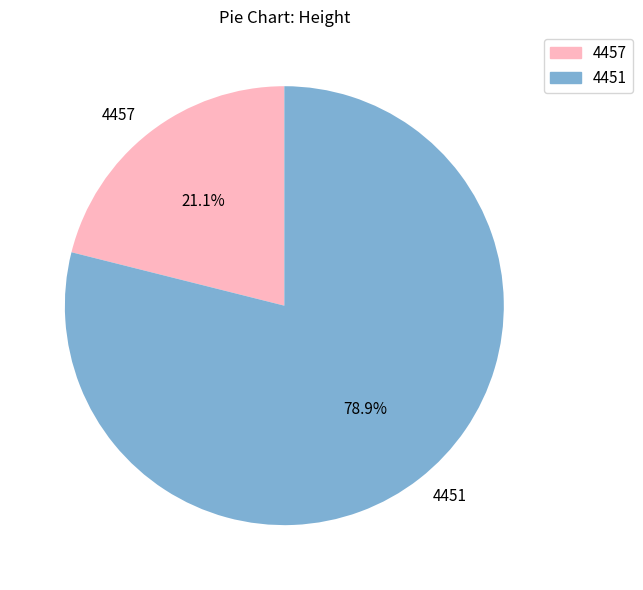

Rank the categories by value from lowest to highest.

4457, 4451